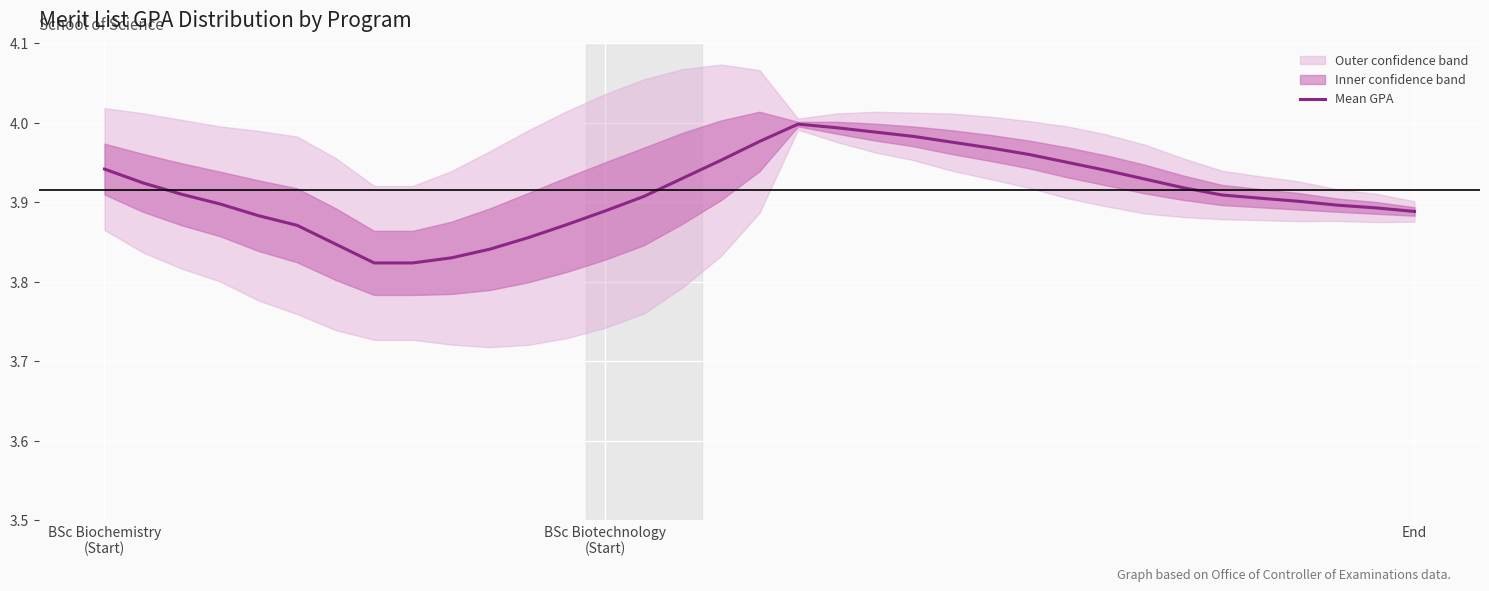

Is this an area chart (filled region under the line)?

No